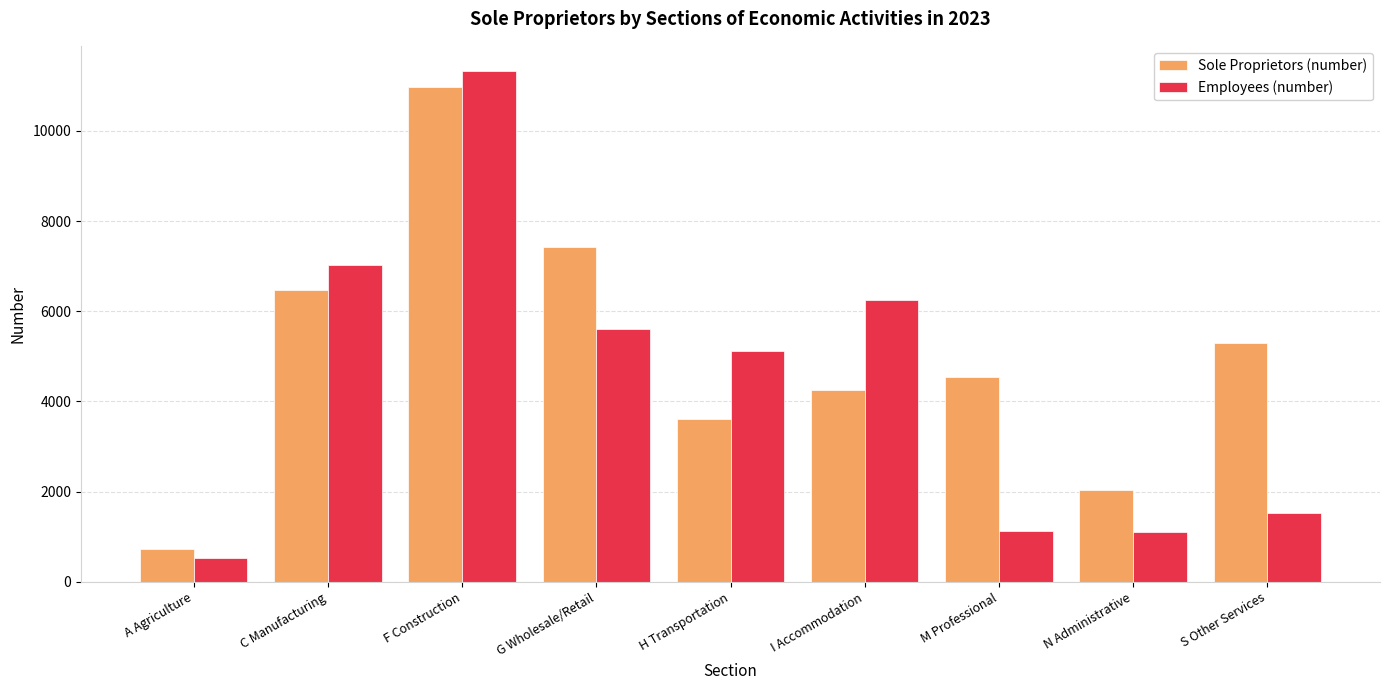

How many bars are there in each group?

2